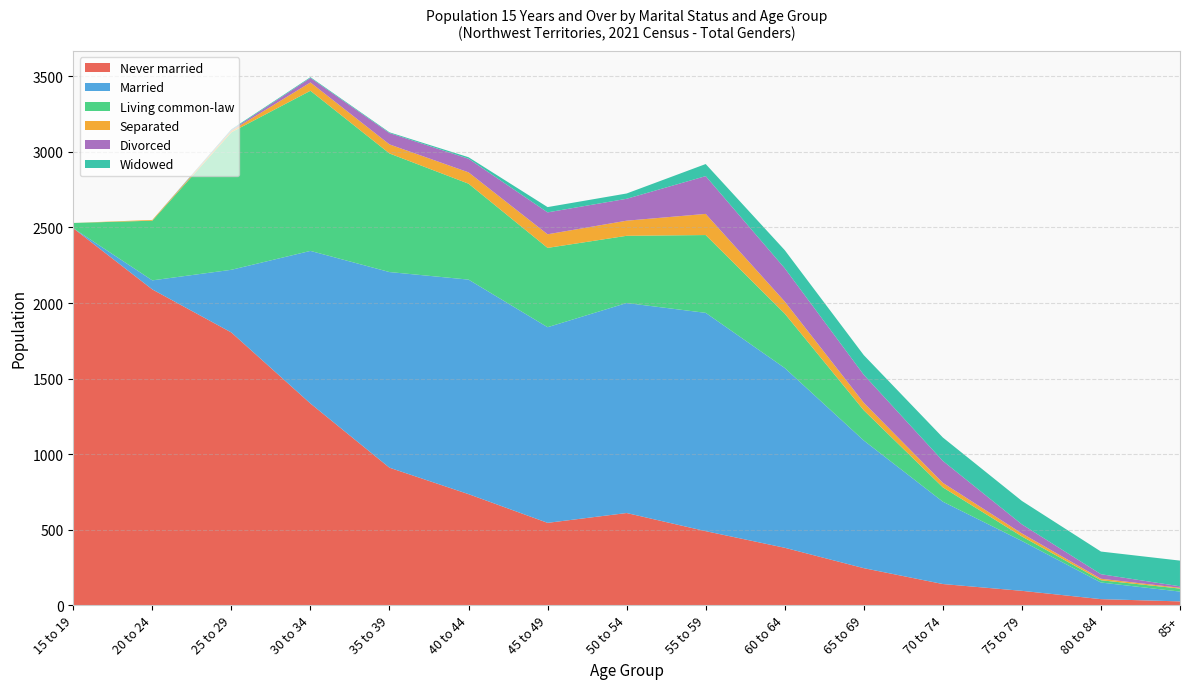

Reading right to left, list all the values displayed in this chart.

Never married: 85+=25	80 to 84=40	75 to 79=95	70 to 74=140	65 to 69=245	60 to 64=380	55 to 59=490	50 to 54=610	45 to 49=545	40 to 44=735	35 to 39=910	30 to 34=1335	25 to 29=1805	20 to 24=2090	15 to 19=2495
Married: 85+=65	80 to 84=110	75 to 79=330	70 to 74=545	65 to 69=845	60 to 64=1190	55 to 59=1445	50 to 54=1390	45 to 49=1295	40 to 44=1420	35 to 39=1295	30 to 34=1010	25 to 29=415	20 to 24=60	15 to 19=0
Living common-law: 85+=20	80 to 84=15	75 to 79=30	70 to 74=95	65 to 69=200	60 to 64=360	55 to 59=515	50 to 54=445	45 to 49=525	40 to 44=635	35 to 39=785	30 to 34=1060	25 to 29=910	20 to 24=395	15 to 19=35
Separated: 85+=5	80 to 84=10	75 to 79=20	70 to 74=30	65 to 69=50	60 to 64=80	55 to 59=140	50 to 54=100	45 to 49=90	40 to 44=75	35 to 39=60	30 to 34=55	25 to 29=10	20 to 24=5	15 to 19=0
Divorced: 85+=10	80 to 84=30	75 to 79=60	70 to 74=145	65 to 69=185	60 to 64=220	55 to 59=250	50 to 54=145	45 to 49=145	40 to 44=90	35 to 39=75	30 to 34=30	25 to 29=5	20 to 24=0	15 to 19=0
Widowed: 85+=170	80 to 84=150	75 to 79=155	70 to 74=155	65 to 69=130	60 to 64=120	55 to 59=80	50 to 54=35	45 to 49=35	40 to 44=10	35 to 39=5	30 to 34=5	25 to 29=5	20 to 24=0	15 to 19=0